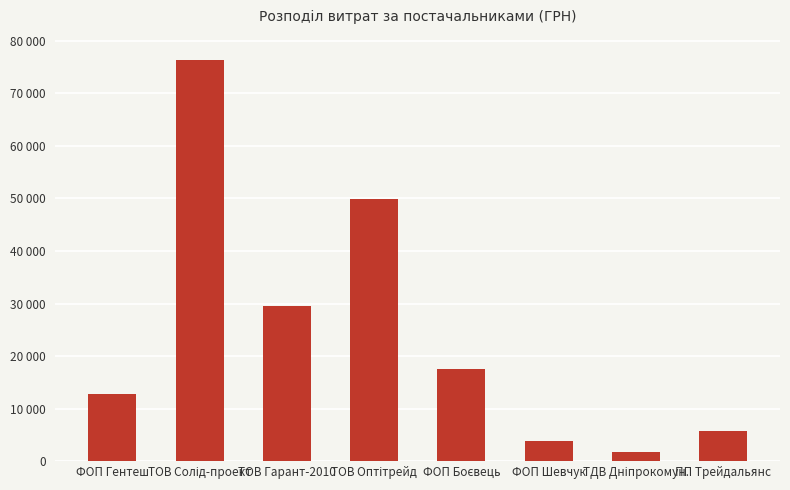

List the labels in order of value, smallest first.

ТДВ Дніпрокомун., ФОП Шевчук, ПП Трейдальянс, ФОП Гентеш, ФОП Боєвець, ТОВ Гарант-2010, ТОВ Оптітрейд, ТОВ Солід-проект